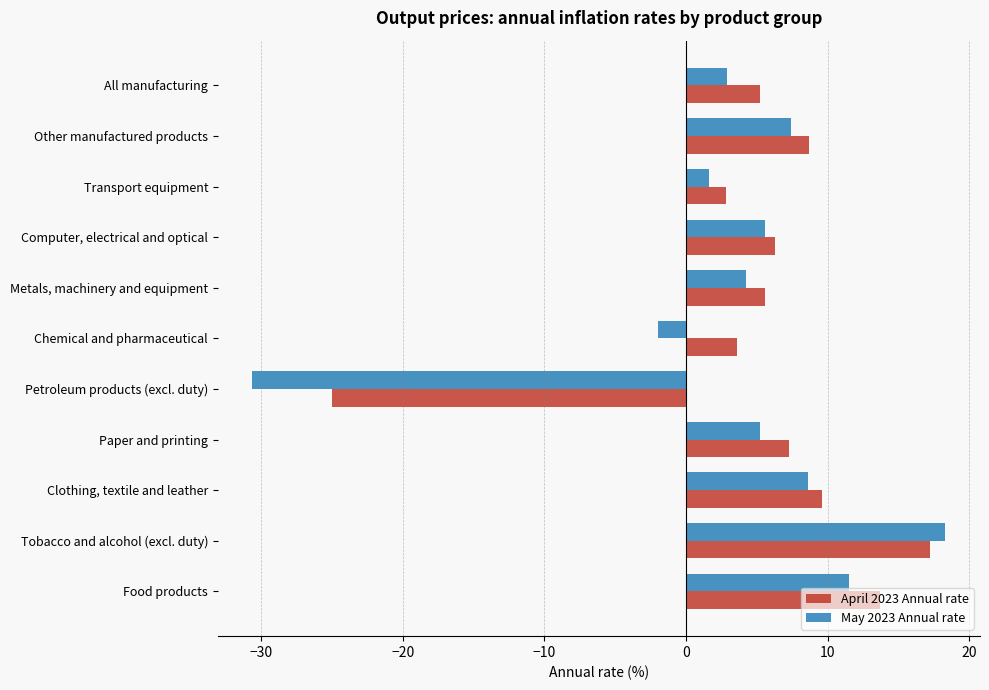

How many values in the May 2023 Annual rate series exceed 5?

6